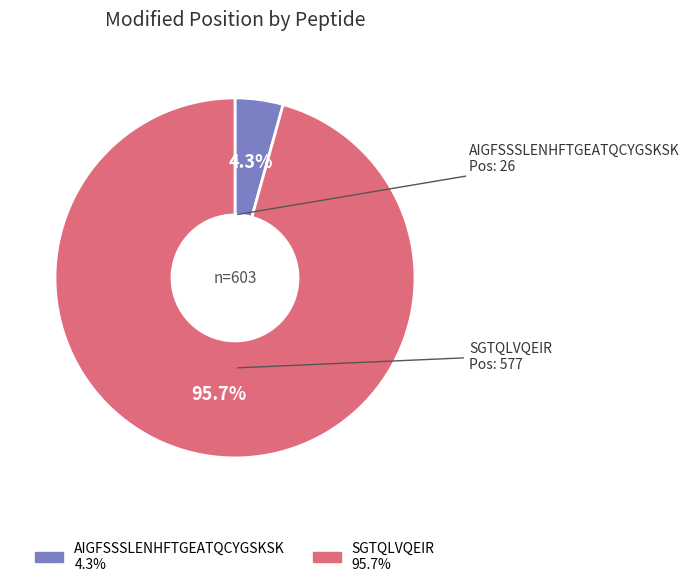

To the nearest percent, what portion does AIGFSSSLENHFTGEATQCYGSKSK represent?

4%